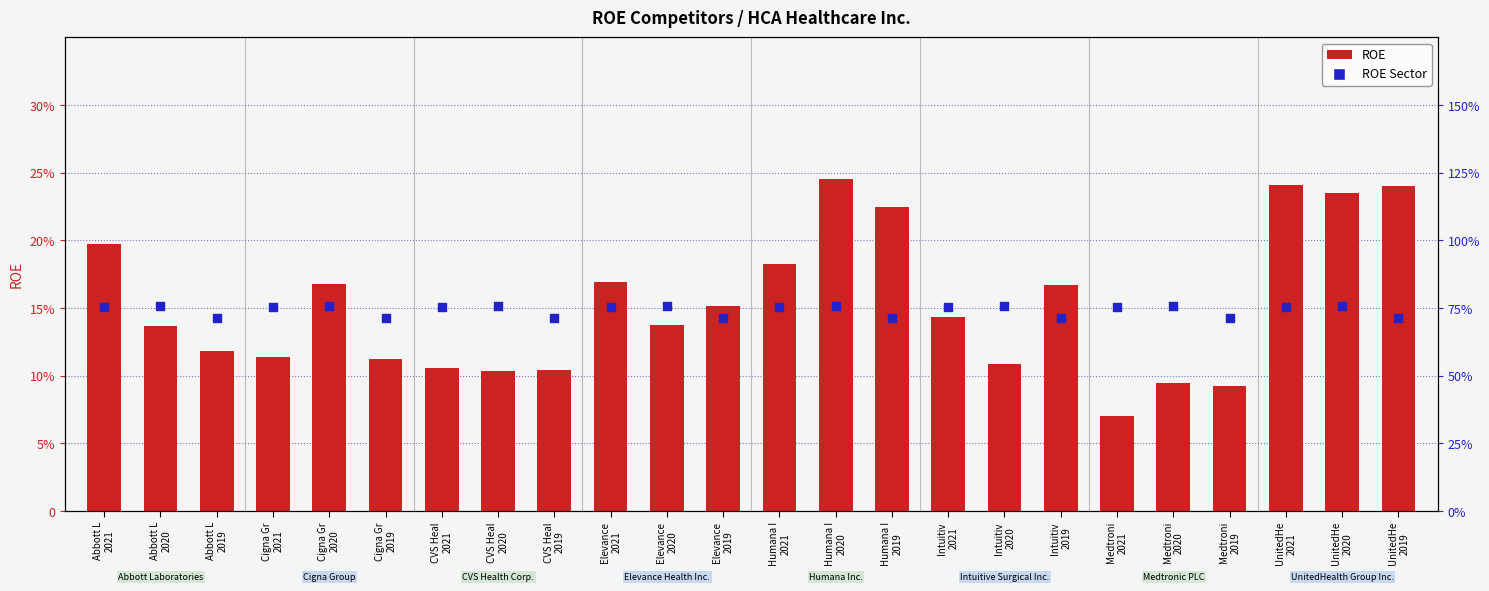

Which series has the largest Y range (max minus min)?

ROE